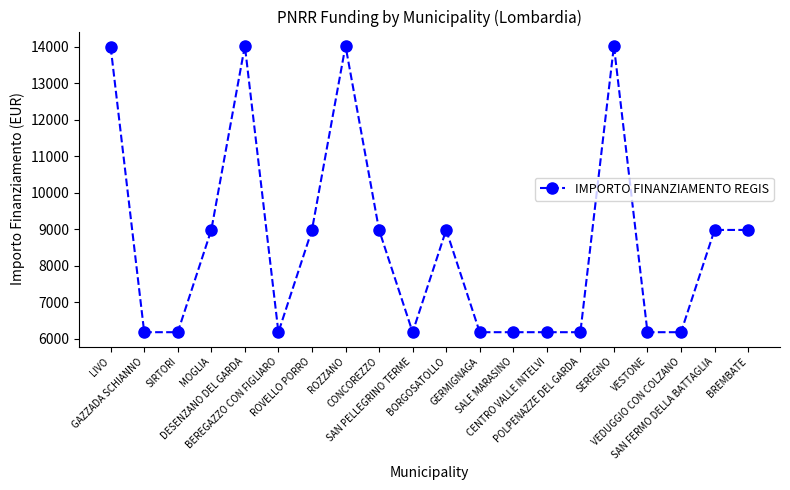

Does the chart have visible grid lines?

No